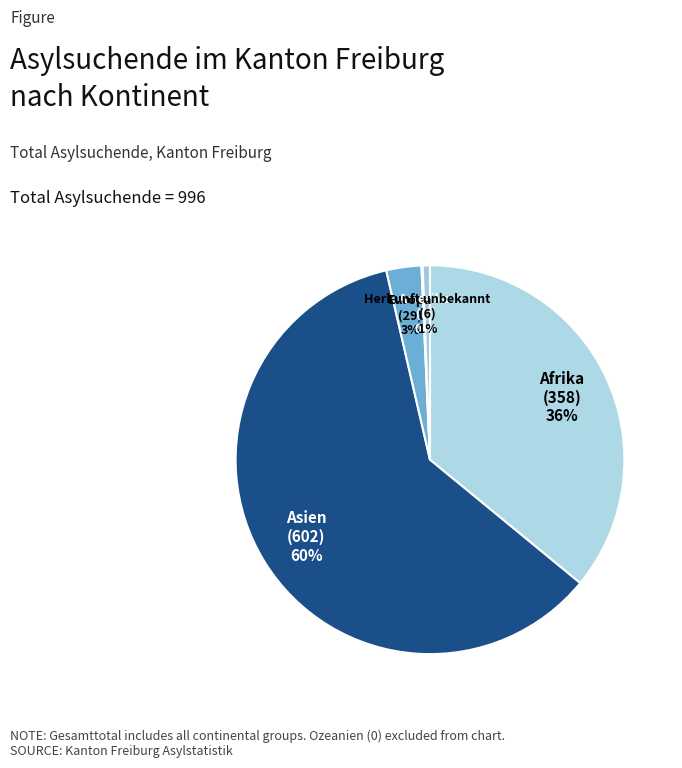

To the nearest percent, what is the difference between the largest and smallest slice percentages?

60%